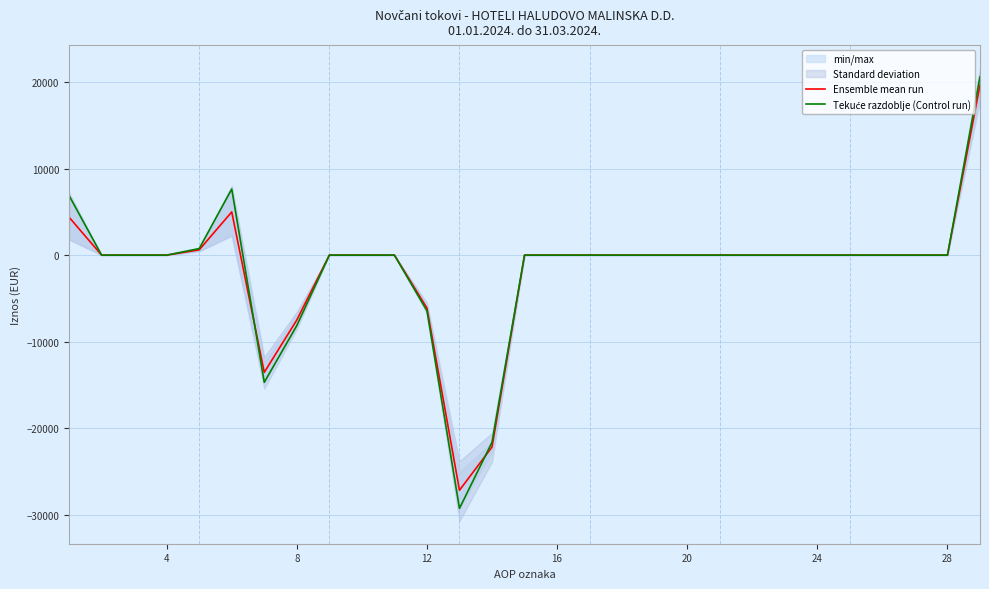

The value of Ensemble mean run at 16 is 0.0. True or false?

True